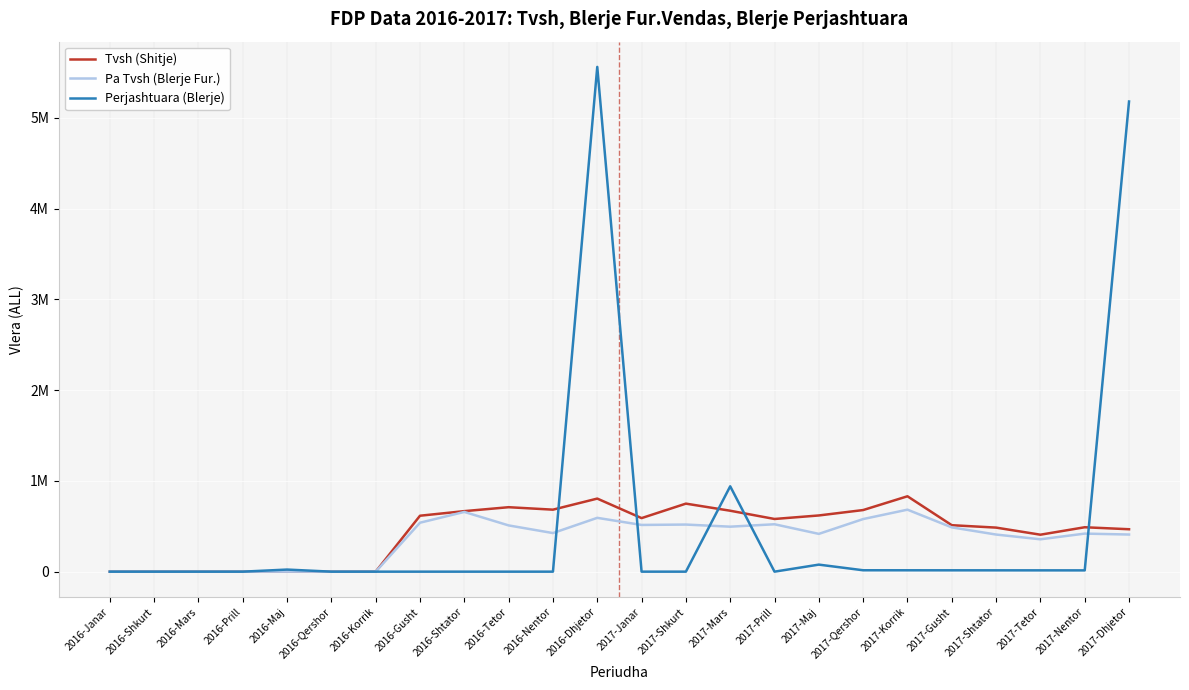

True or false: Perjashtuara (Blerje) has more than 2 interior local peaks.

True